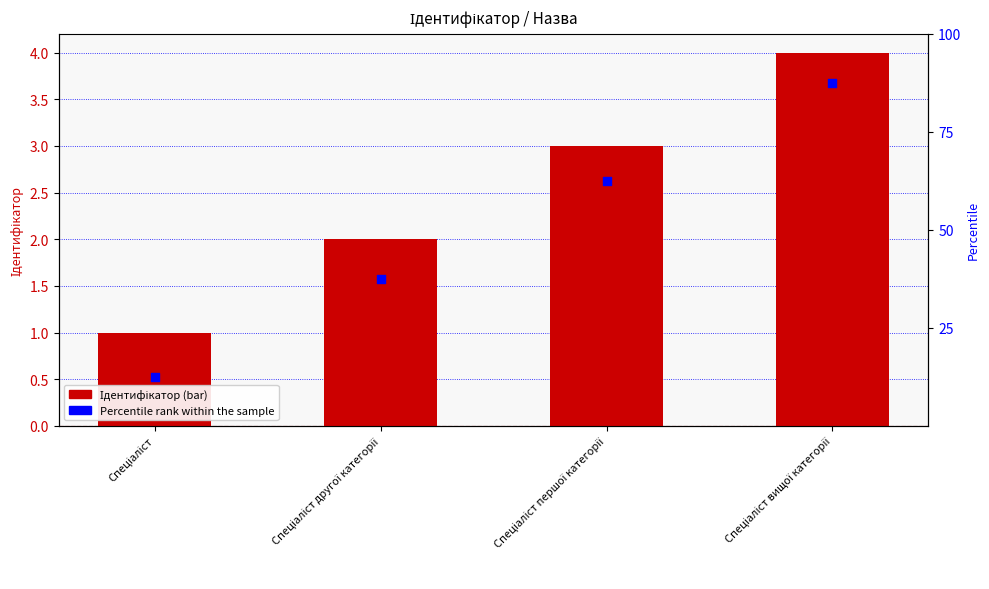

At how many categories does at least one series exceed 62?

2